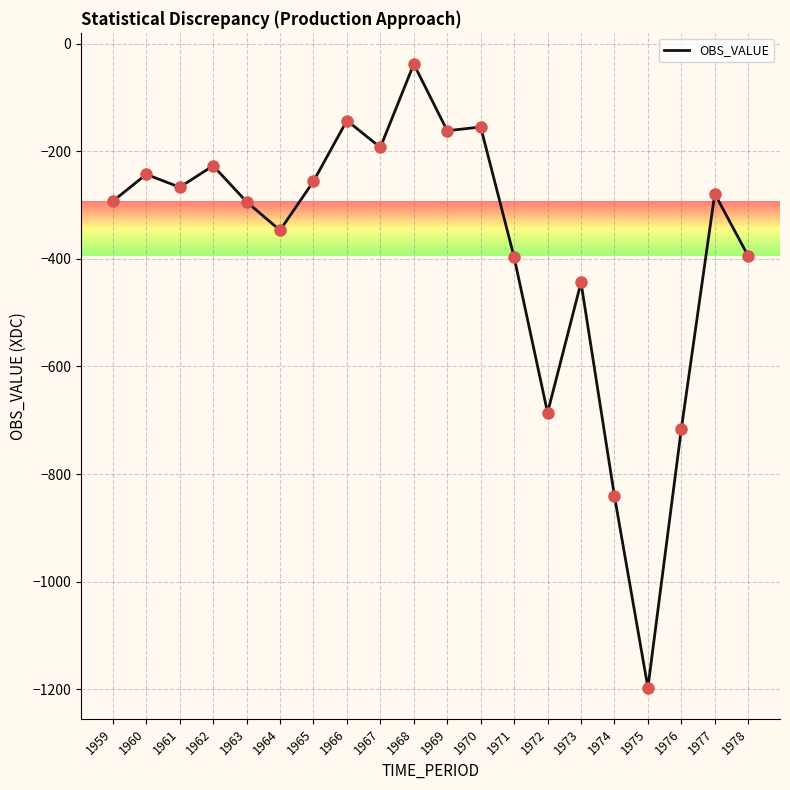

What is the change in value from 1970 to 1973?

-289